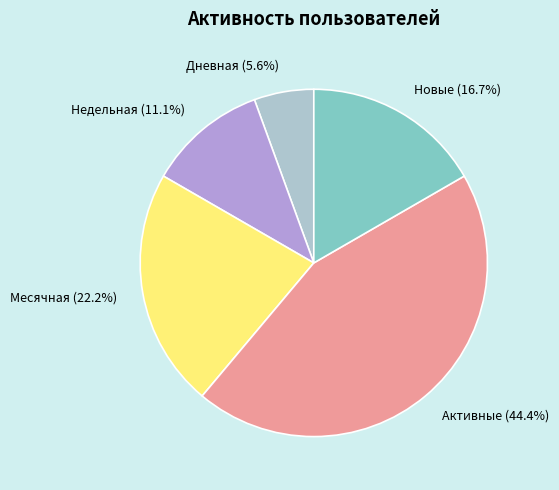

How many slices are in this pie chart?

5